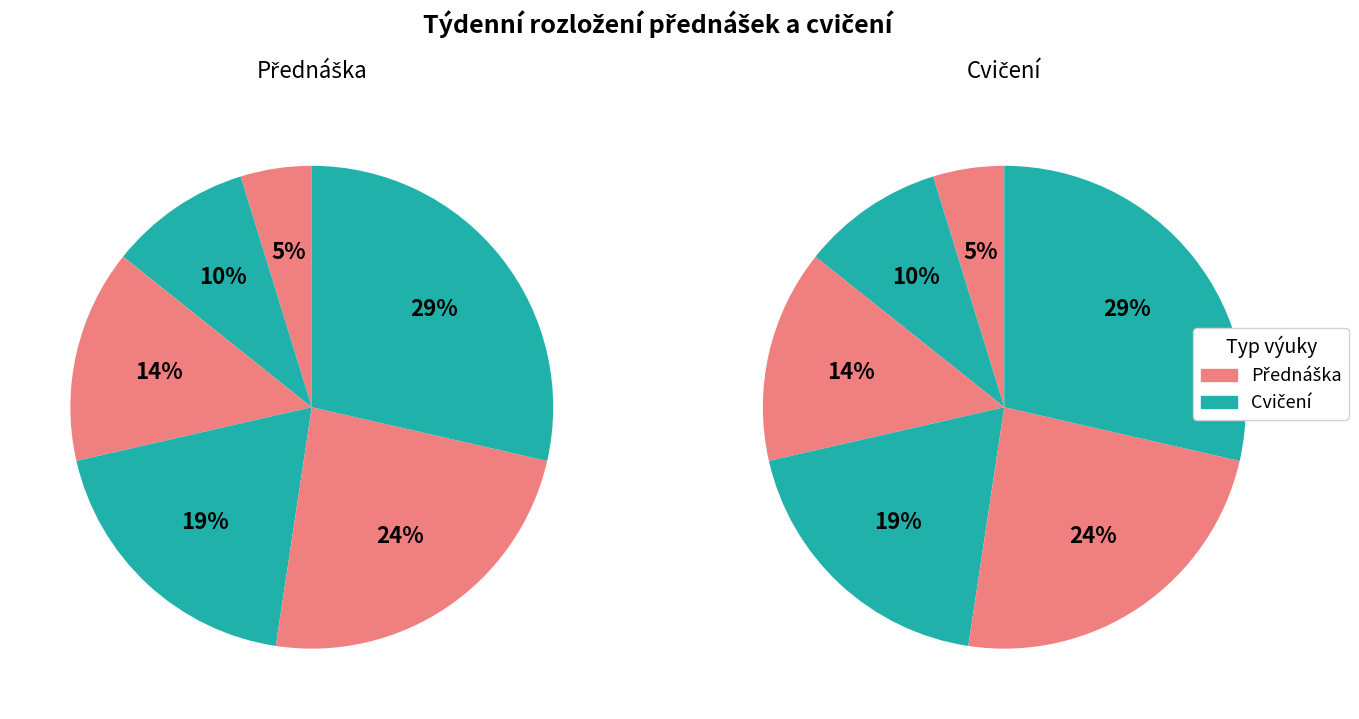

The 25. 4. slice represents 7% of the pie. True or false?

False